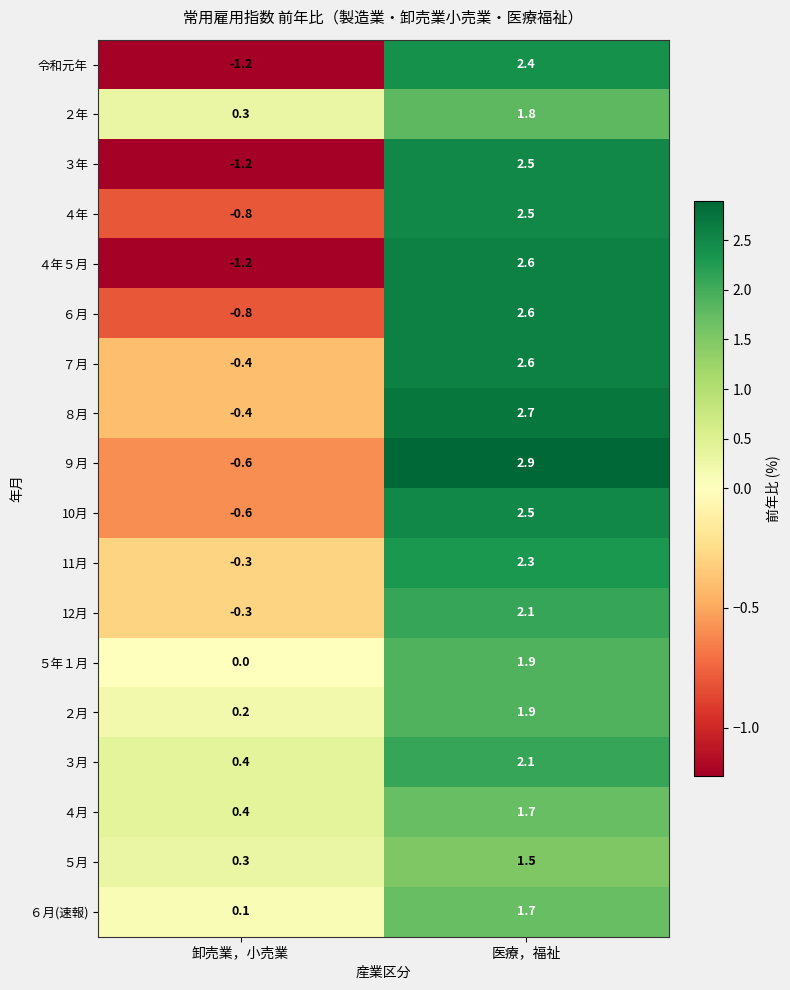

Where is 12月 nearest to the value 0?

卸売業，小売業